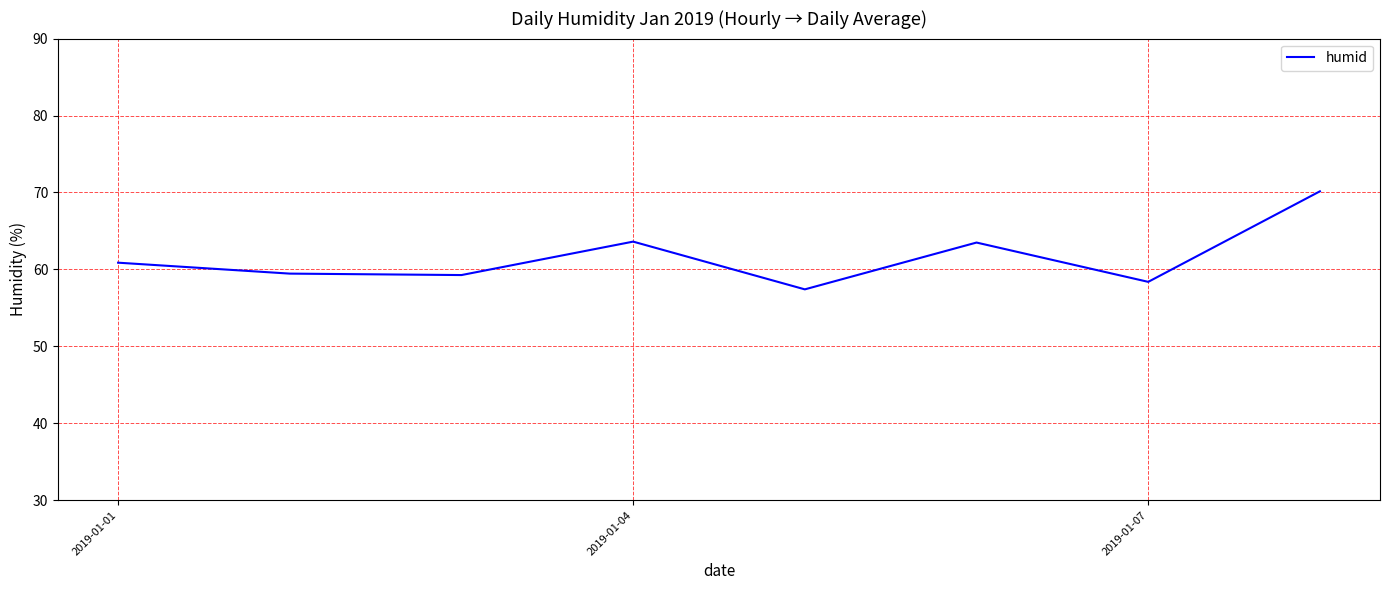

How many interior local peaks (higher than both neighbors) does the data have?

2